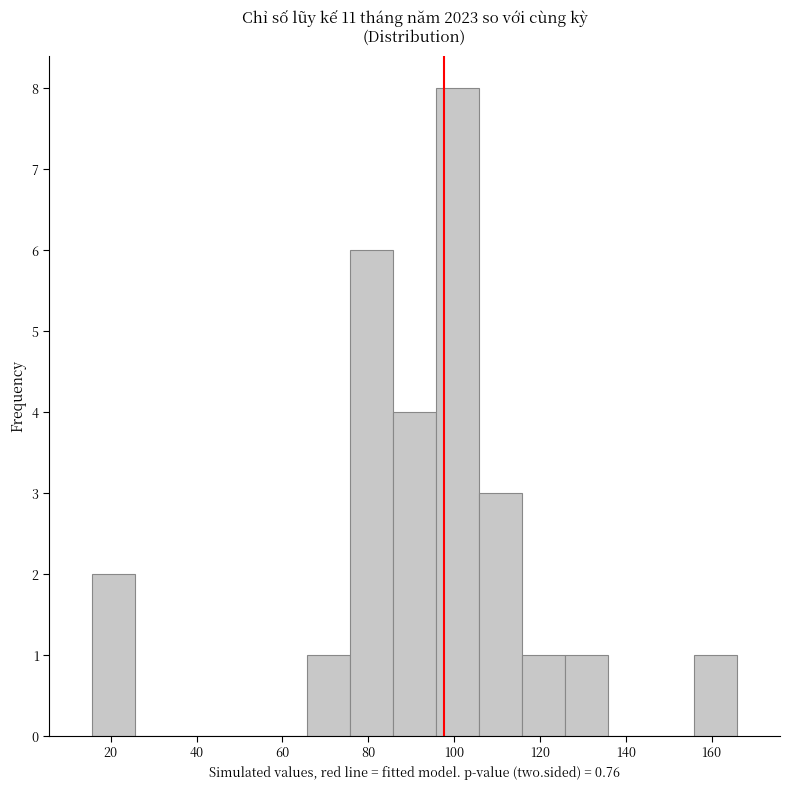

How tall is the bar that spans 116 to 126 on the x-axis? Neither the bar edges nor the heights are printed on the chart, so give them approximately, as read against the axes.

1